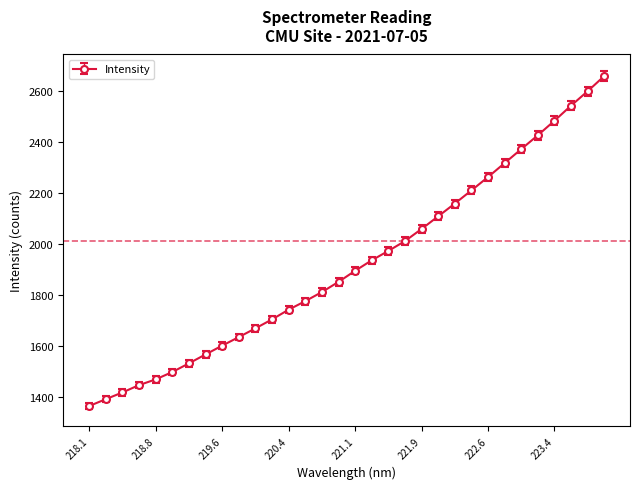

What is the value of the 18th point from the left?

1935.7